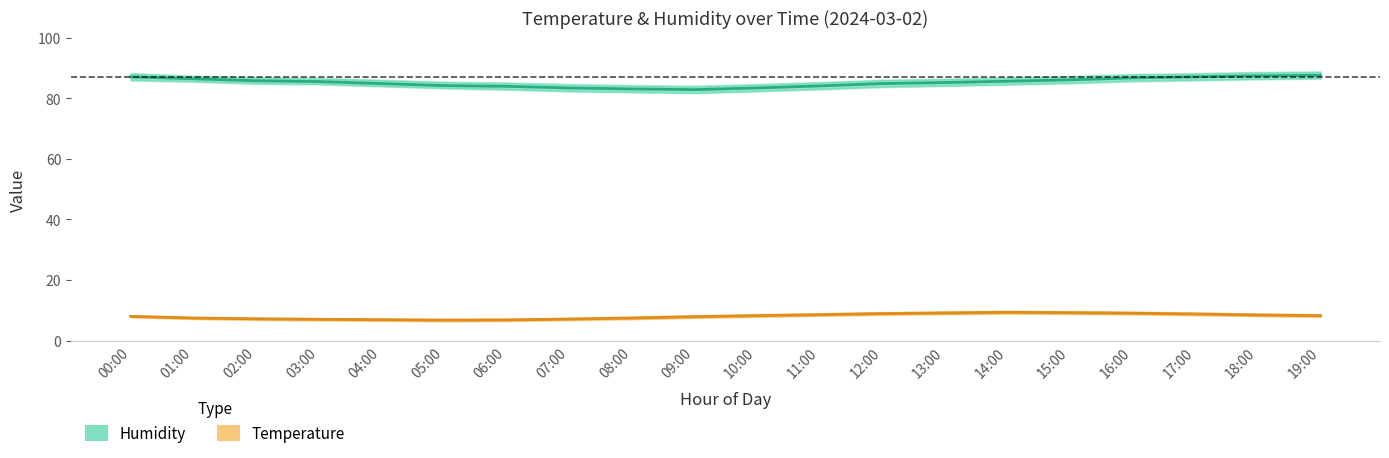

At how many categories does at least one series exceed 70?

20